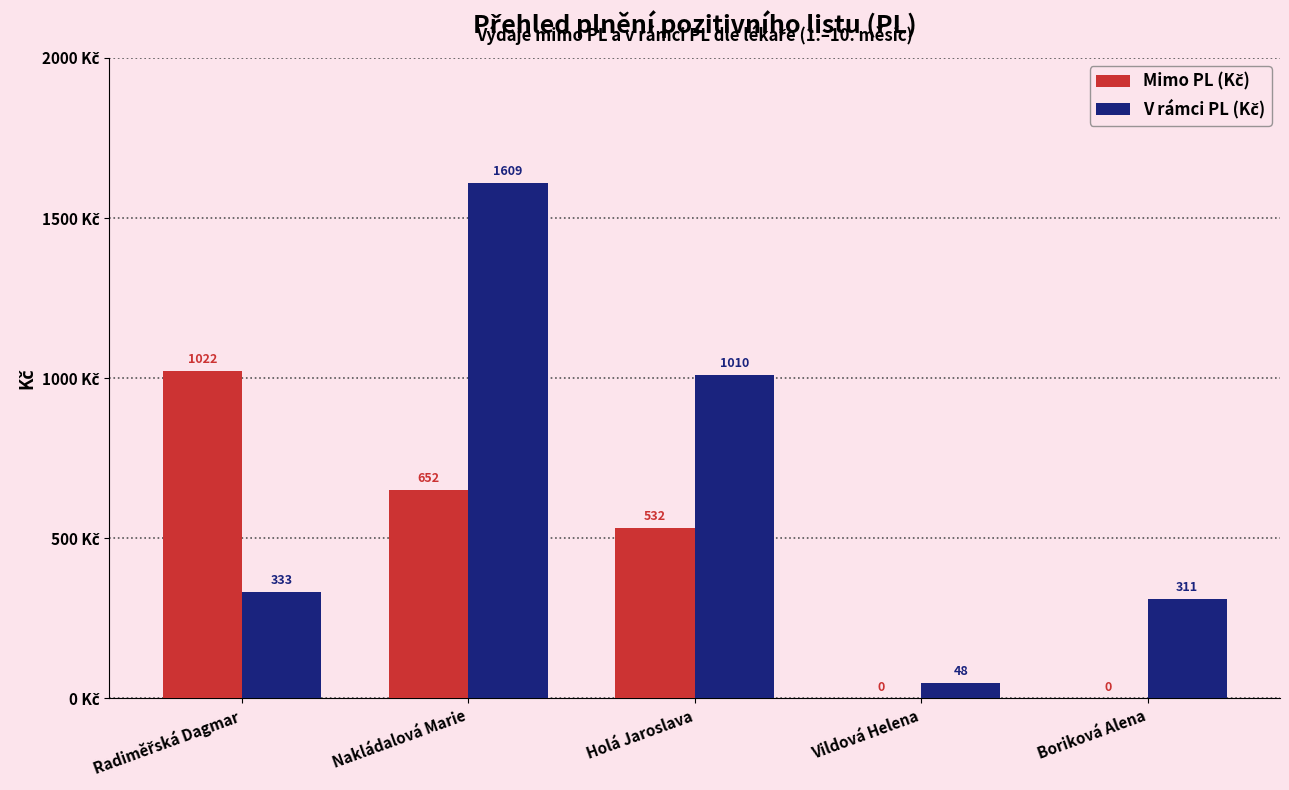

At which category is the sum across all series the highest?

Nakládalová Marie